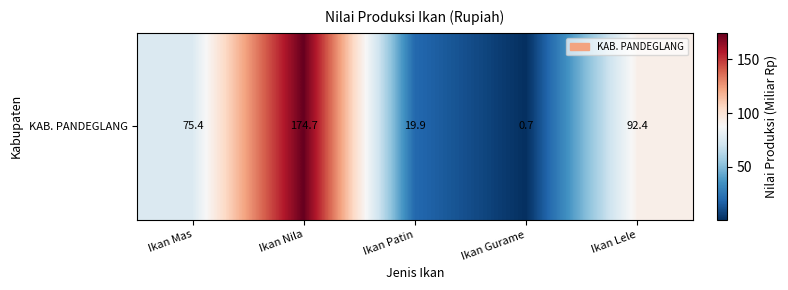

List the labels in order of value, smallest first.

Ikan Gurame, Ikan Patin, Ikan Mas, Ikan Lele, Ikan Nila